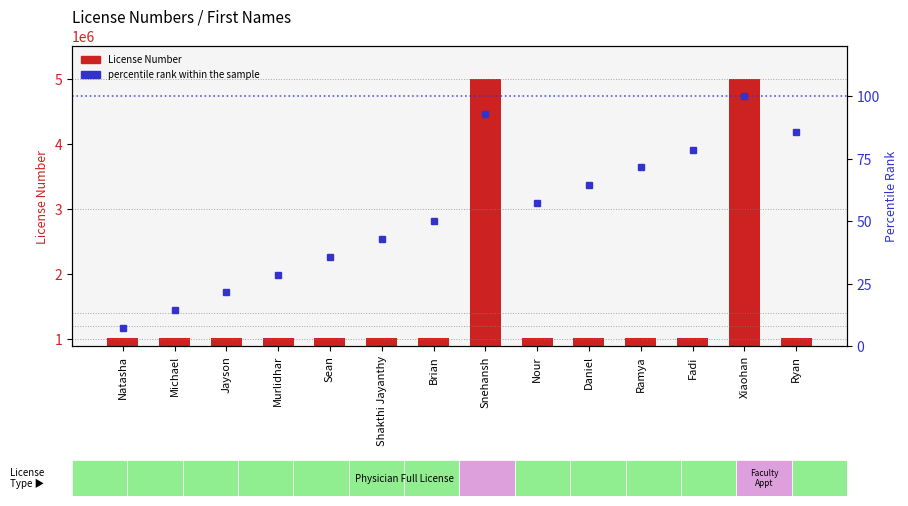

The value of License Number at Fadi is 1021594.0. True or false?

True